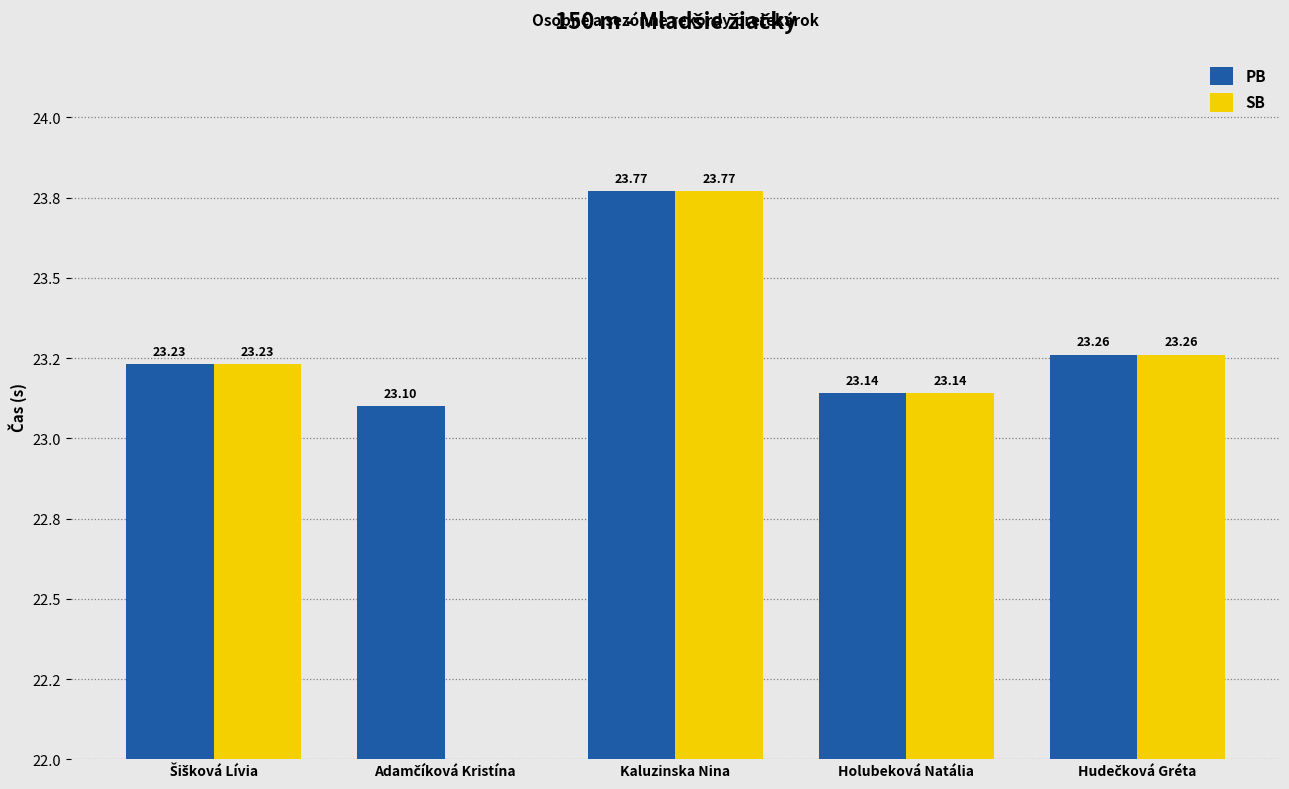

How many categories are shown in the chart?

5